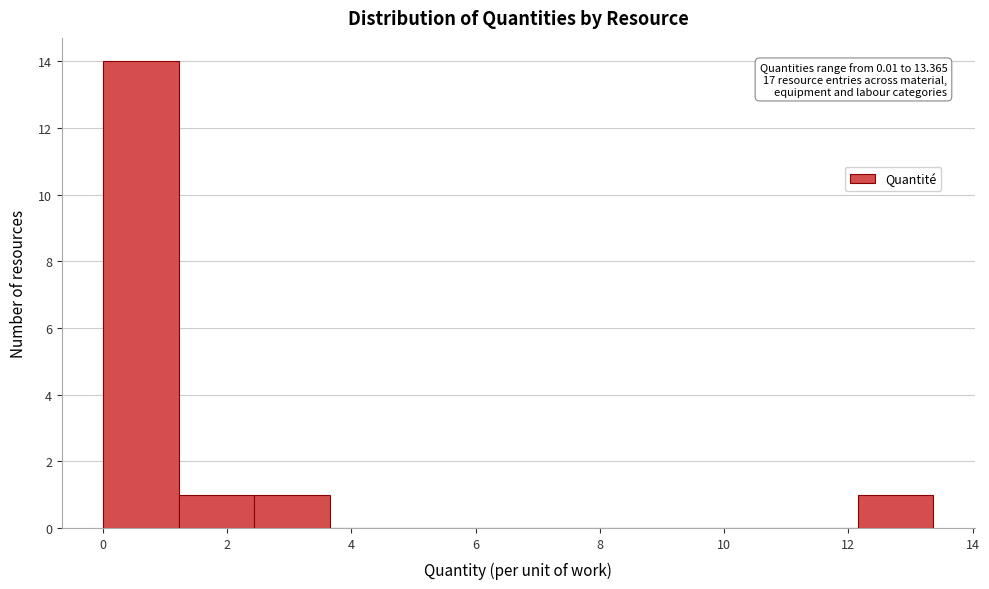

Which range on the x-axis has the tallest bar?

0.0 to 1.2